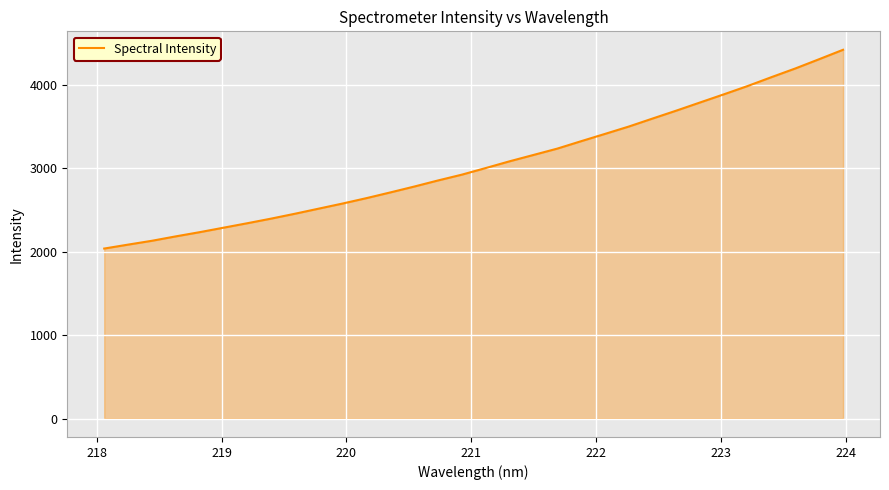

What is the greatest value displayed?

4423.9